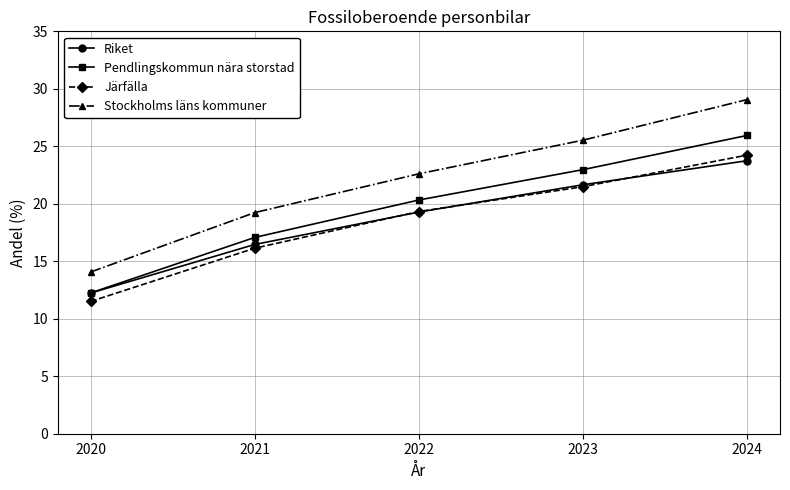

What are all the series names shown in the legend?

Riket, Pendlingskommun nära storstad, Järfälla, Stockholms läns kommuner